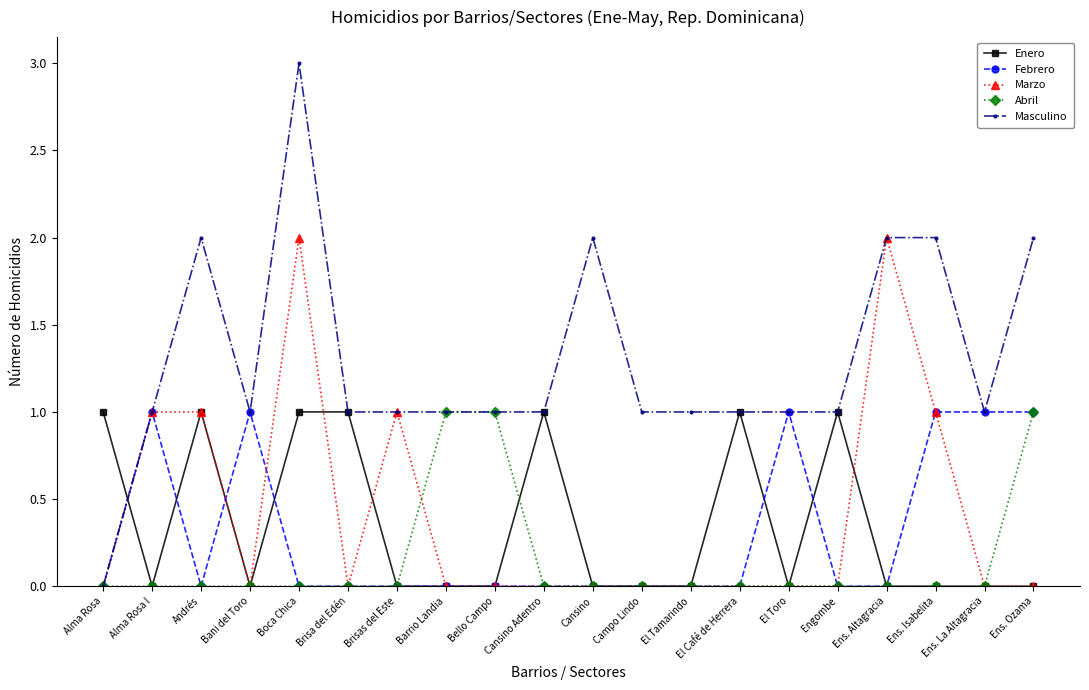

True or false: Enero has more than 0 interior local peaks.

True